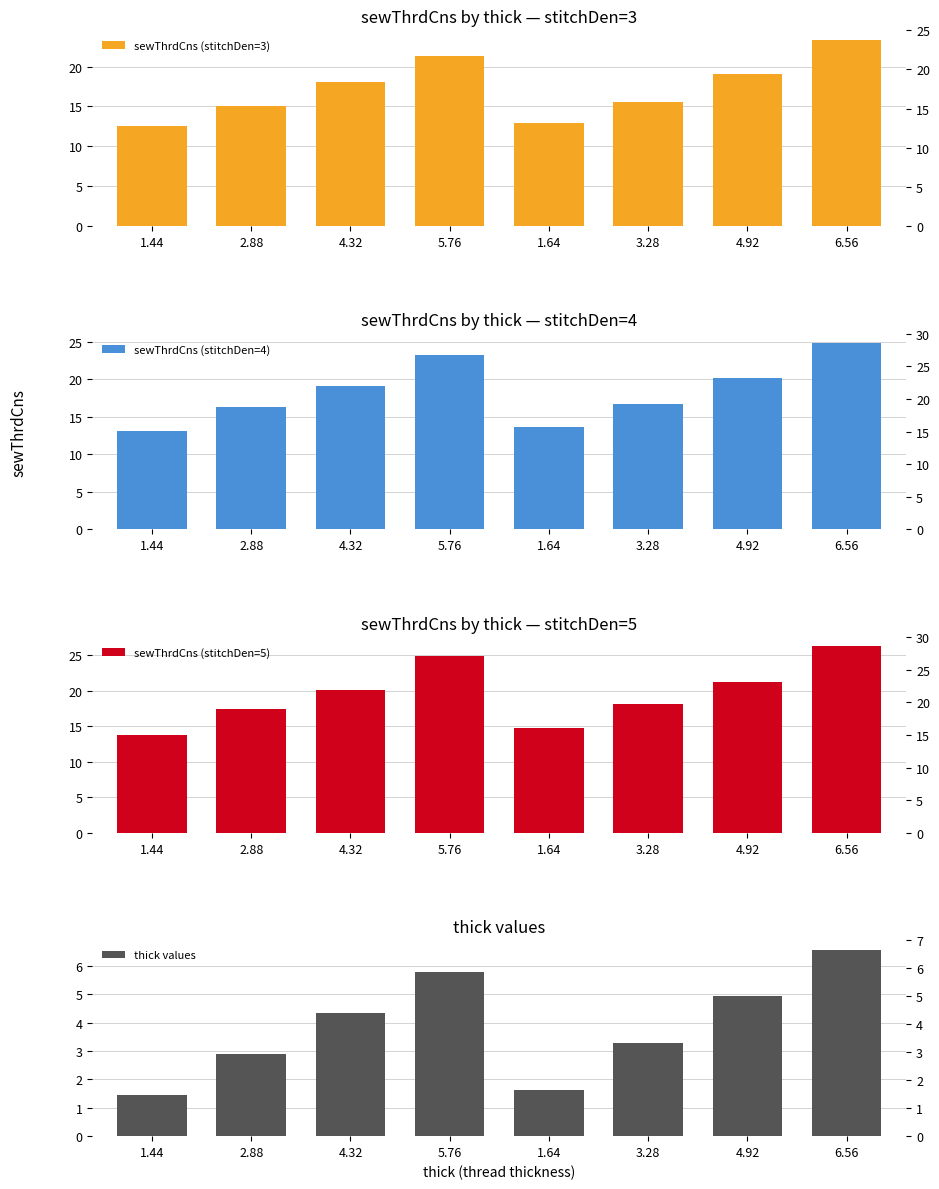

Which category has the highest value in the sewThrdCns (stitchDen=5) series?

6.56